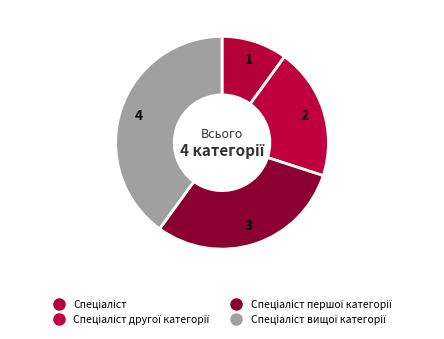

How many slices are in this pie chart?

4